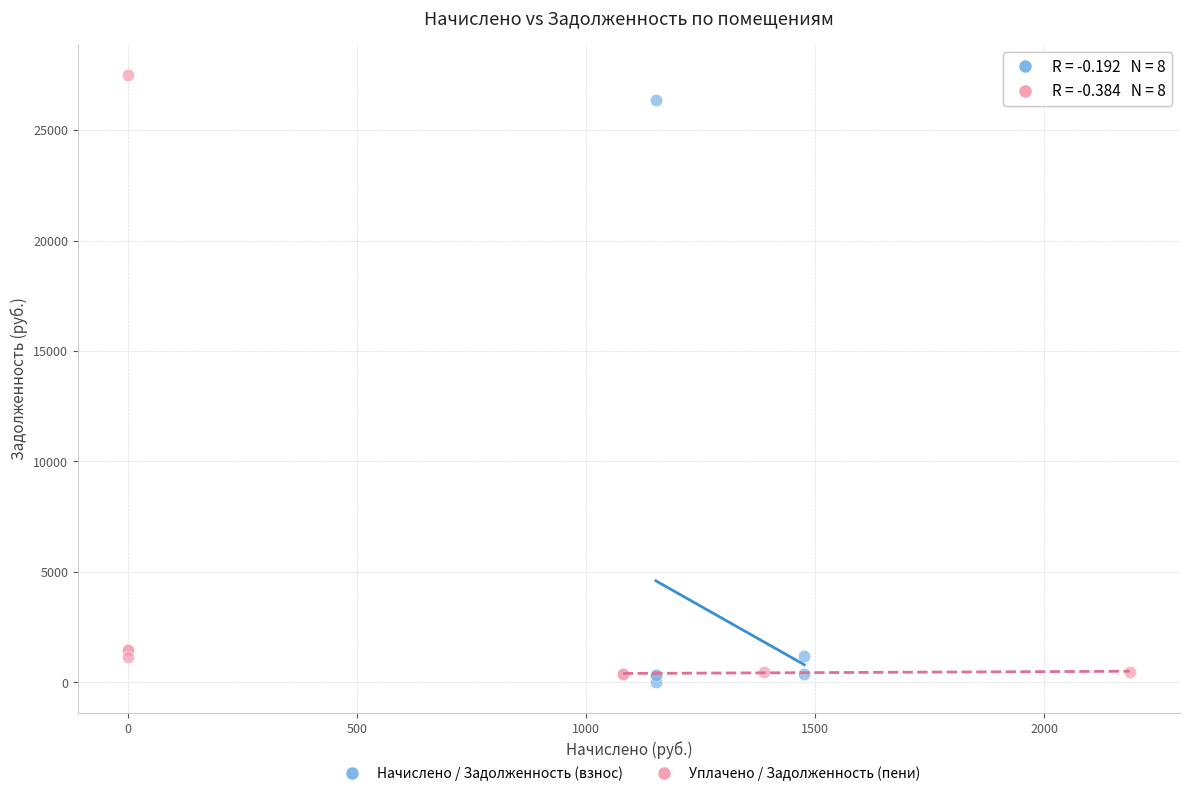

What are all the series names shown in the legend?

Начислено / Задолженность (взнос), Уплачено / Задолженность (пени)